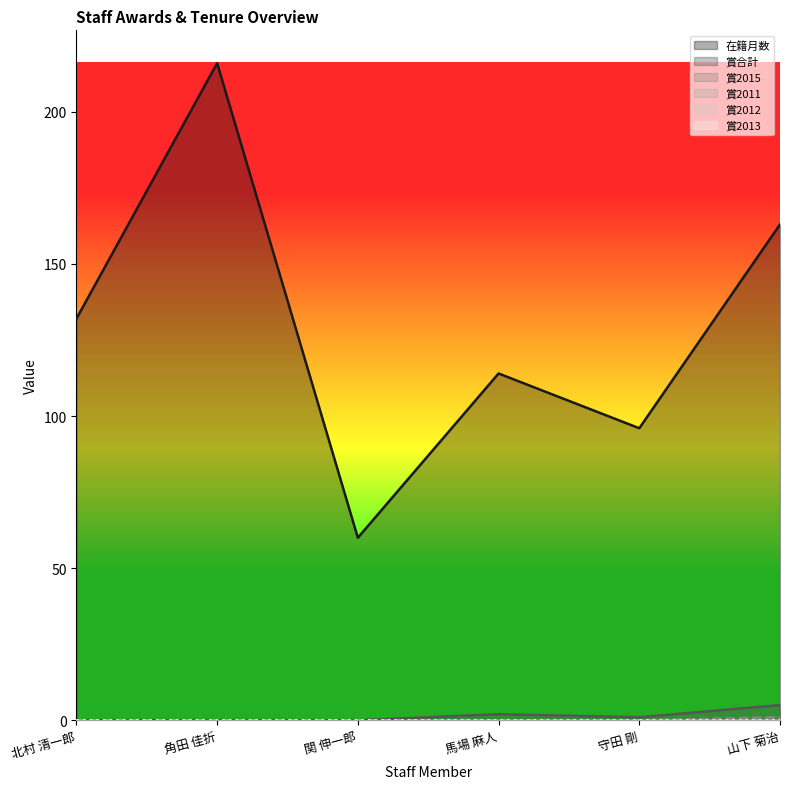

What is the difference between the 賞2015 values at 関 伸一郎 and 山下 菊治?

1